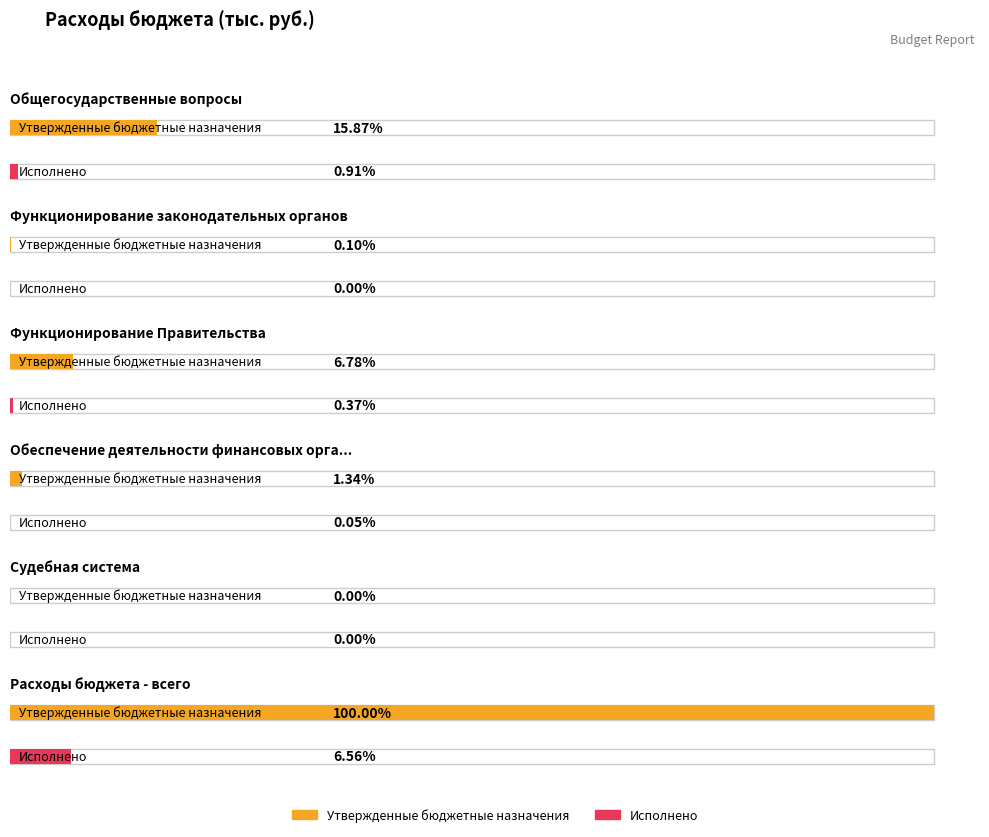

What is the sum of all Утвержденные бюджетные назначения values?

827958322.1